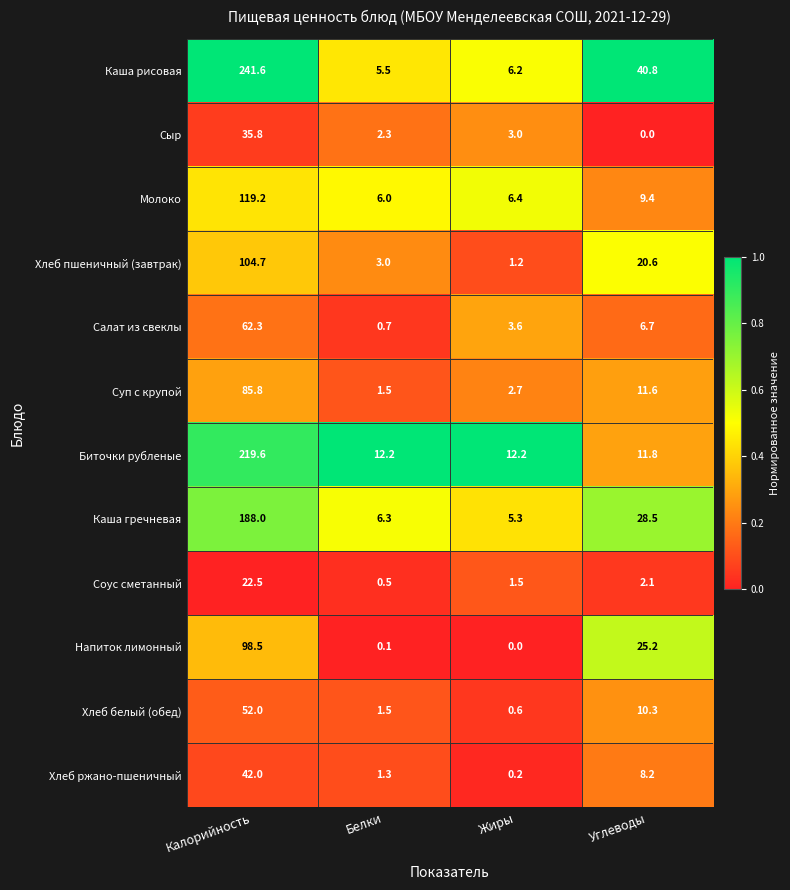

What value does the Биточки рубленые series have at Белки?

12.2